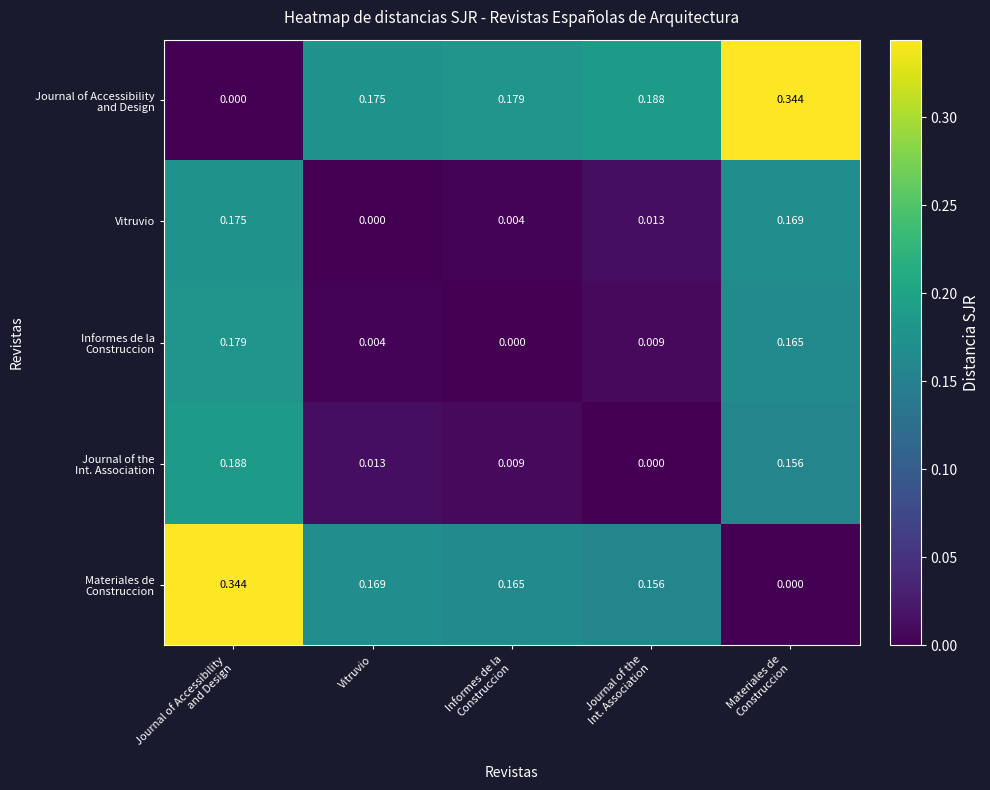

At which label does Vitruvio reach its minimum?

Vitruvio